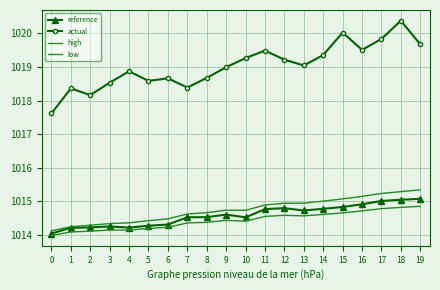

How many lines are shown in the chart?

4